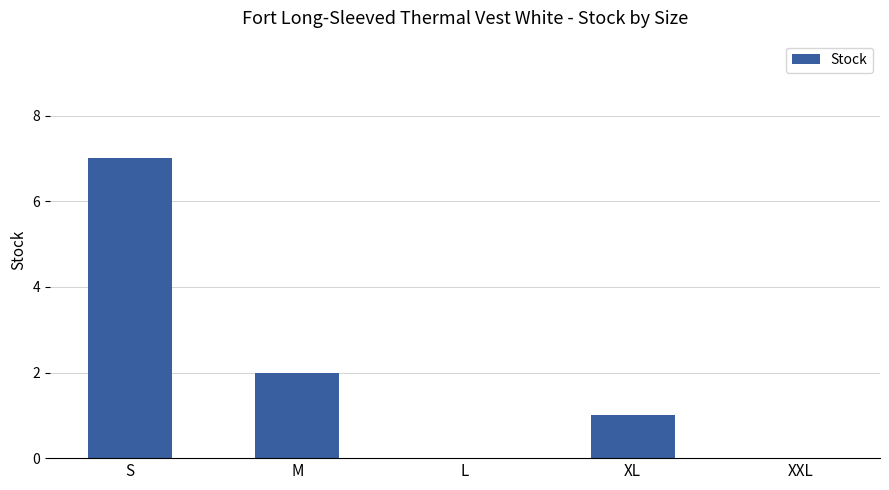

What value does the data have at M?

2